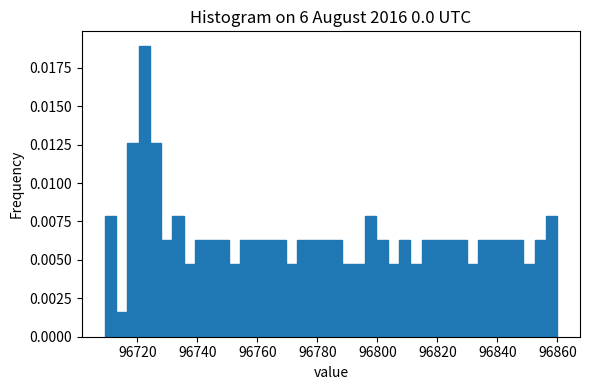

Around what value on the x-axis is the tallest bar? Give the approximate position of its centre, as read against the axis.

96722